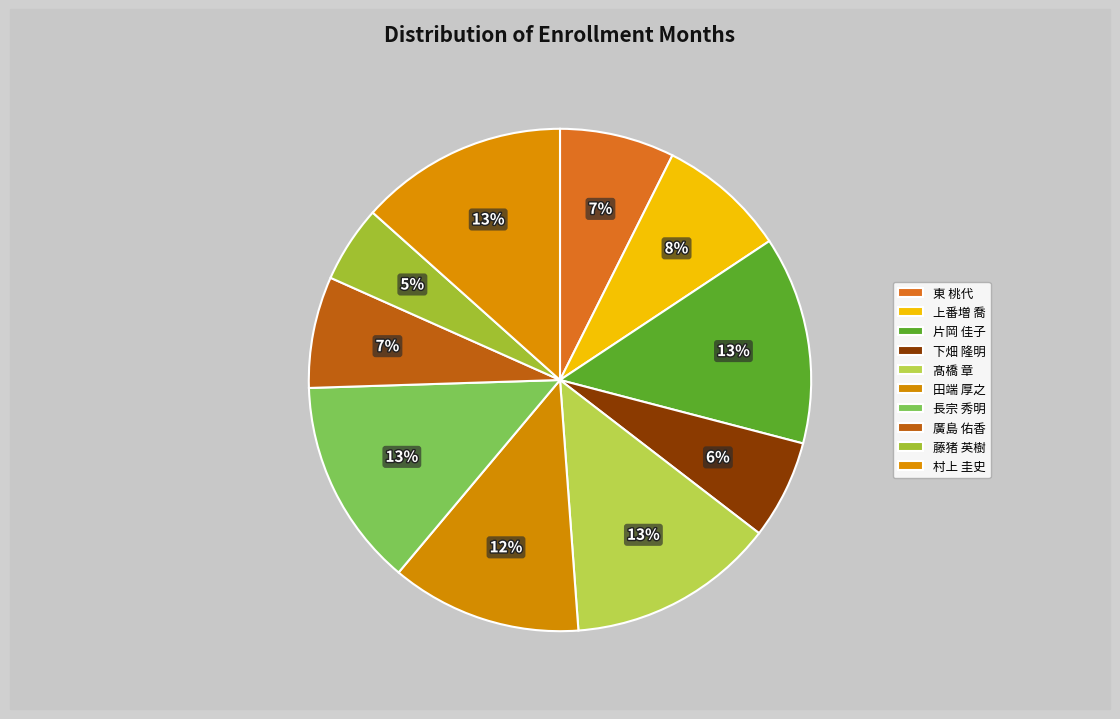

How many slices are in this pie chart?

10